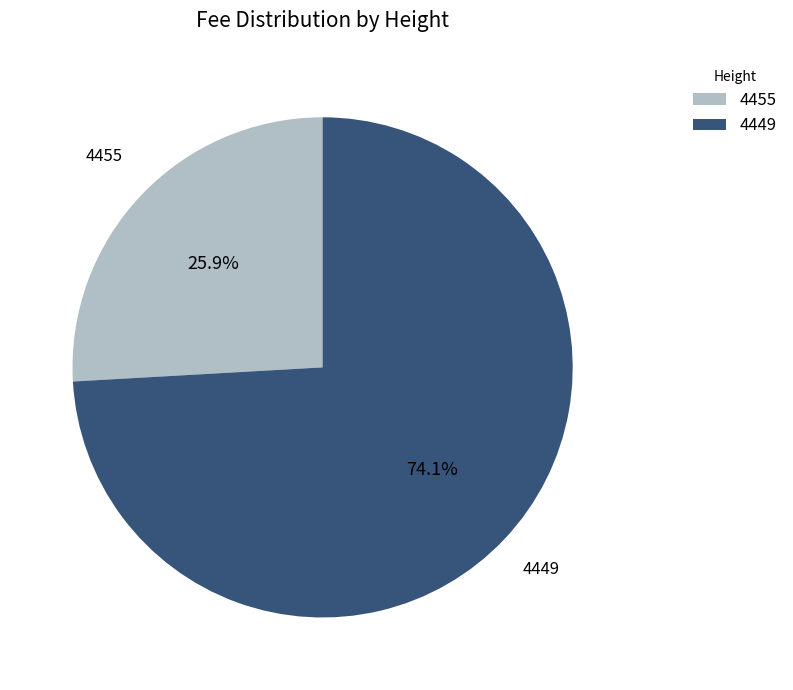

Which has a higher value, 4455 or 4449?

4449